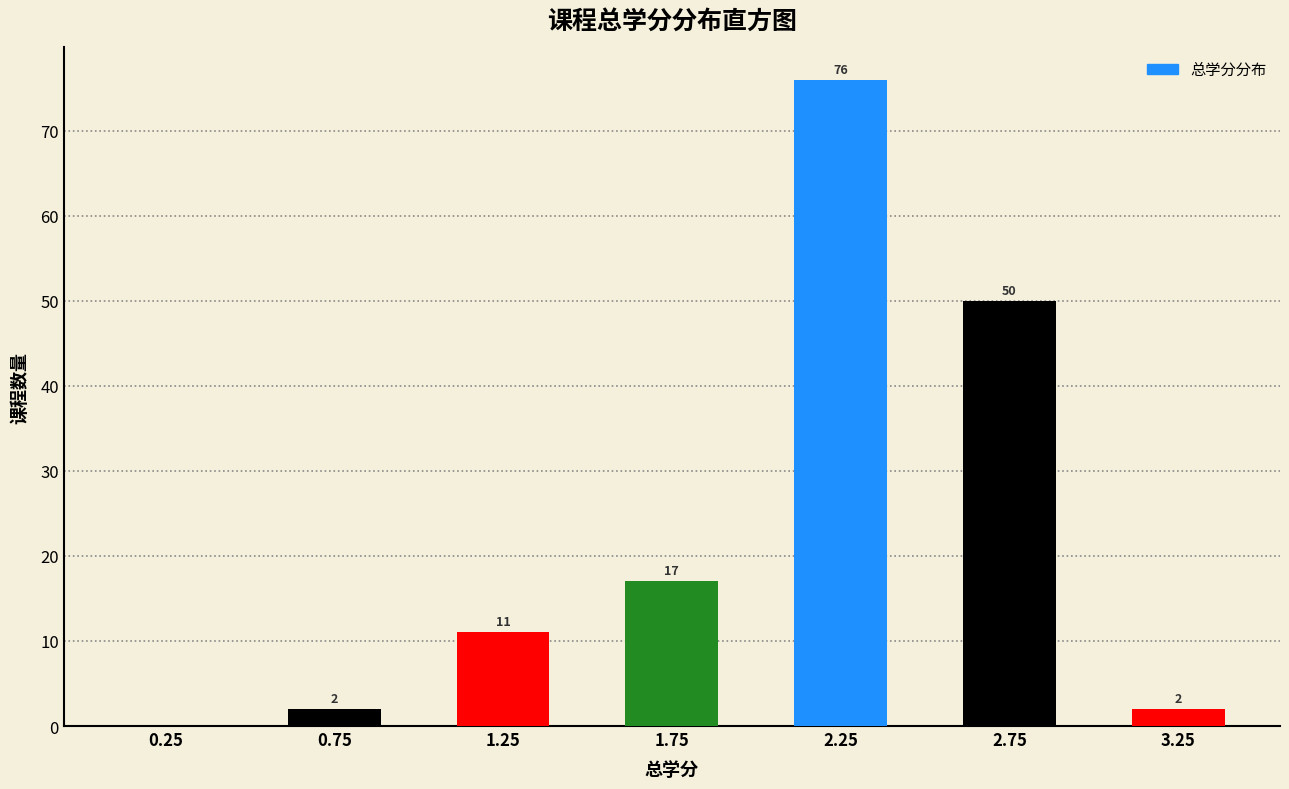

Over which range of the x-axis is the bar tallest?

2.0 to 2.5